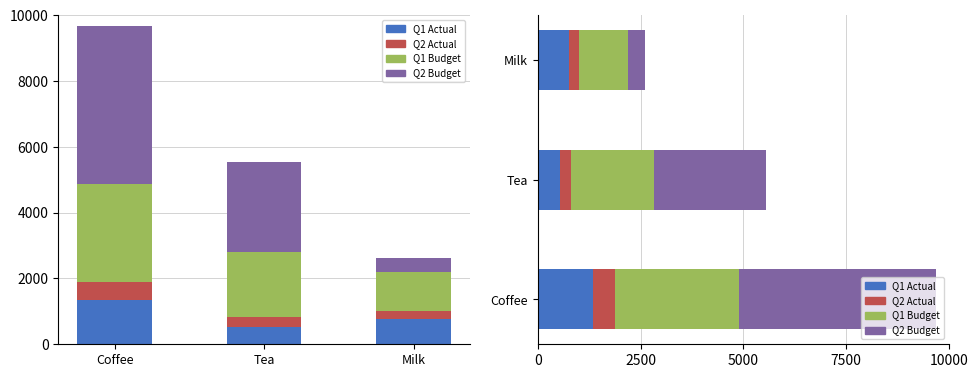

At Coffee, list the series in order from largest to smallest.

Q2 Budget, Q1 Budget, Q1 Actual, Q2 Actual